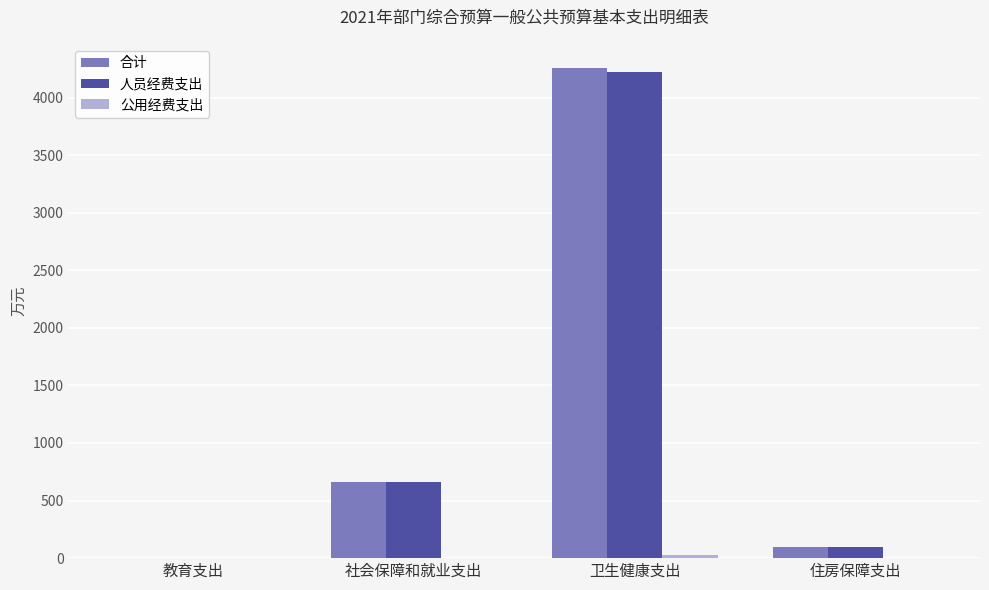

What is the greatest value displayed?

4253.5